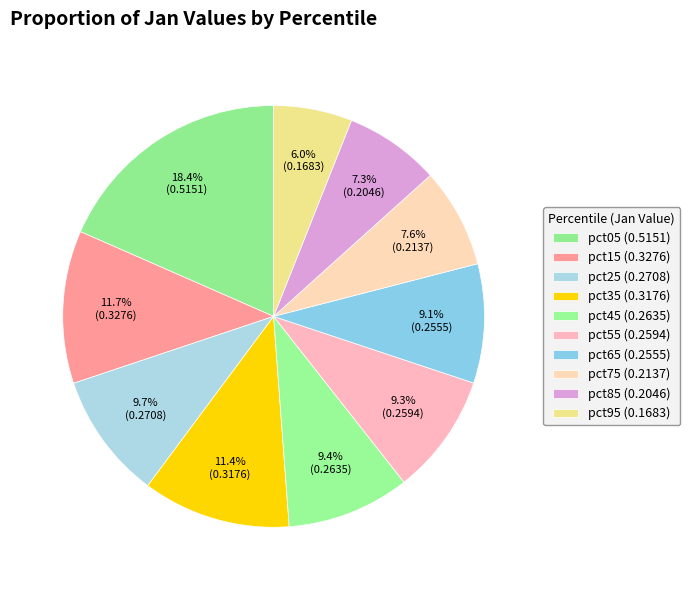

How many segments does this pie chart have?

10